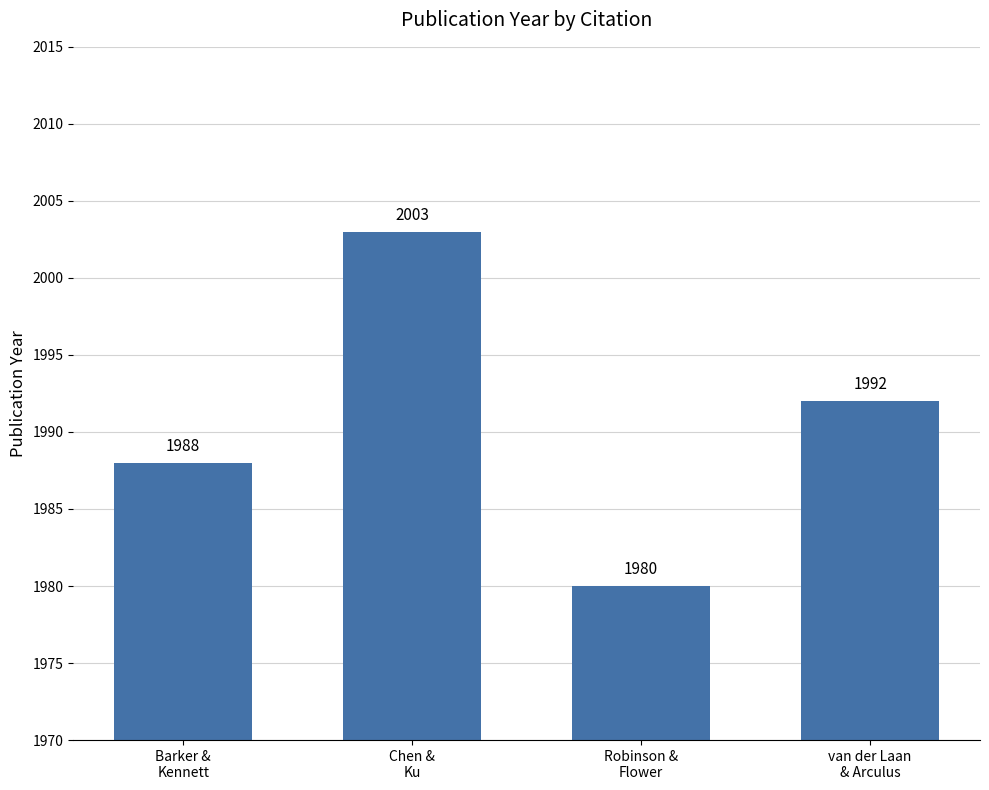

Rank the categories by value from highest to lowest.

Chen &
Ku, van der Laan
& Arculus, Barker &
Kennett, Robinson &
Flower